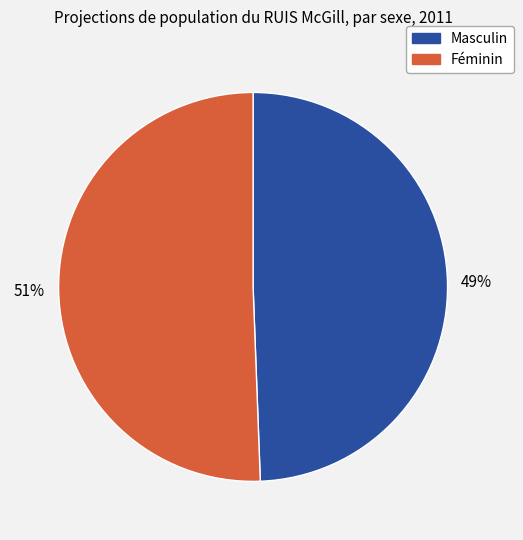

To the nearest percent, what is the average slice percentage?

50%